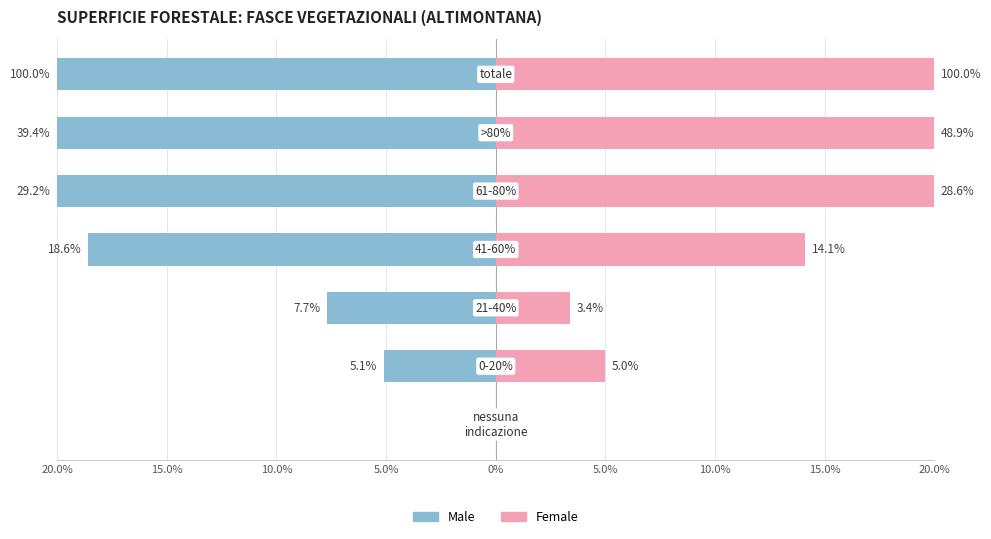

Reading left to right, what are all the values shown in this chart?

Male: 0.0	-5.1	-7.7	-18.6	-20.0	-20.0	-20.0
Female: 0.0	5.0	3.4	14.1	20.0	20.0	20.0